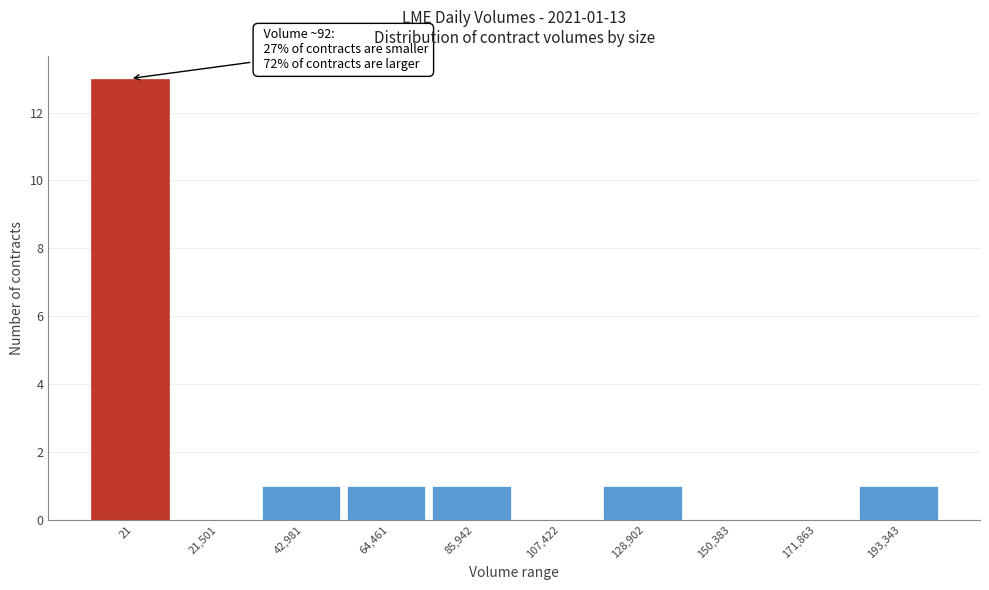

Reading left to right, what are all the values shown in this chart?

21=13	21,501=0	42,981=1	64,461=1	85,942=1	107,422=0	128,902=1	150,383=0	171,863=0	193,343=1